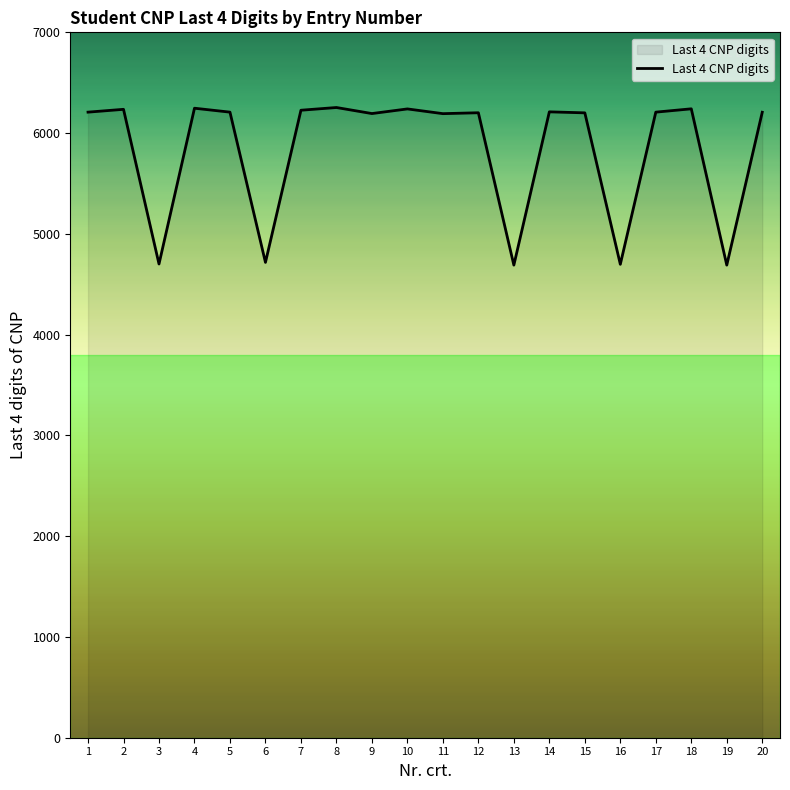

True or false: there are more than 0 points higher than both neighbors.

True